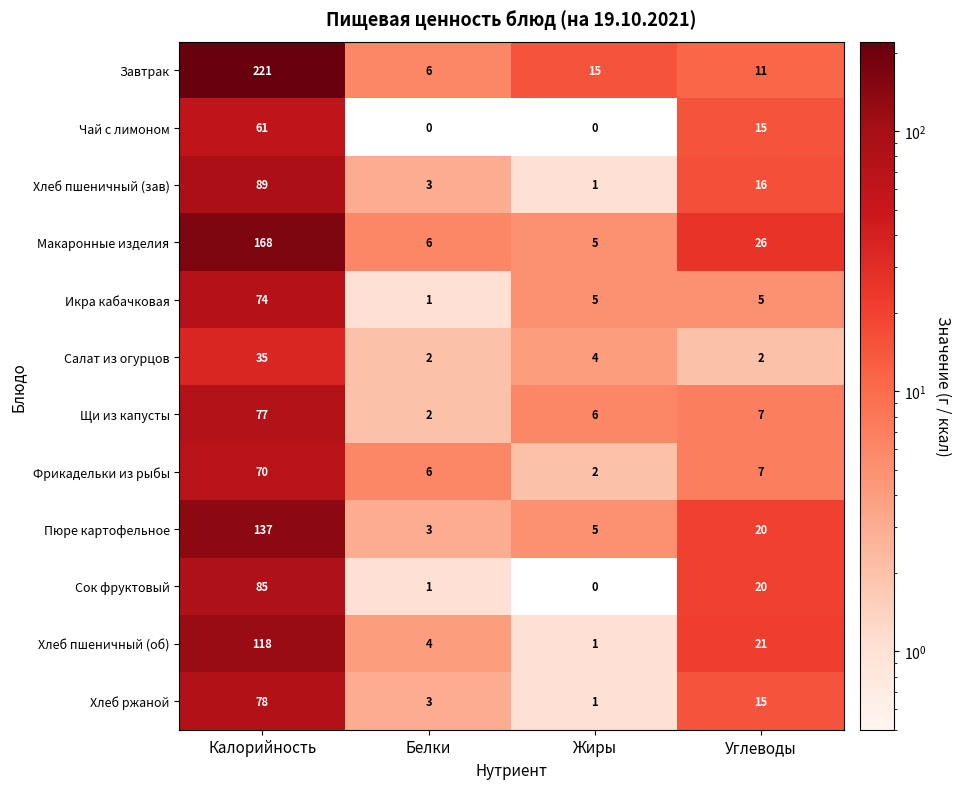

What is the sum of the Икра кабачковая values at Жиры and Калорийность?

79